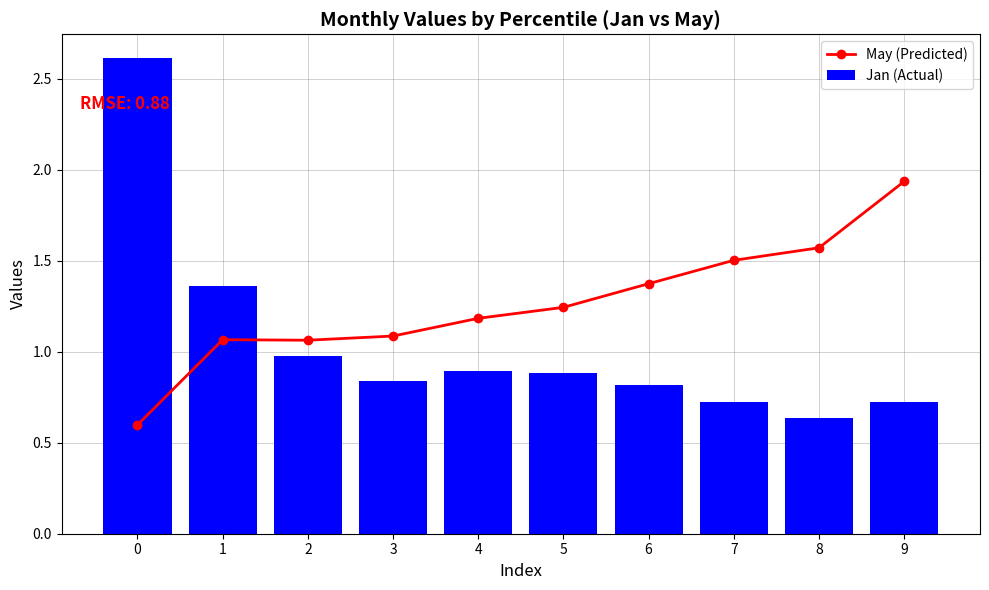

Reading left to right, extract all data points from this chart.

May (Predicted): 0.6	1.1	1.1	1.1	1.2	1.2	1.4	1.5	1.6	1.9
Jan (Actual): 2.6	1.4	1.0	0.8	0.9	0.9	0.8	0.7	0.6	0.7